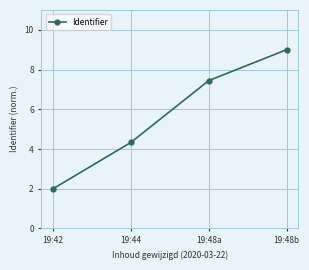

What value does the data have at 19:48a?

7.4